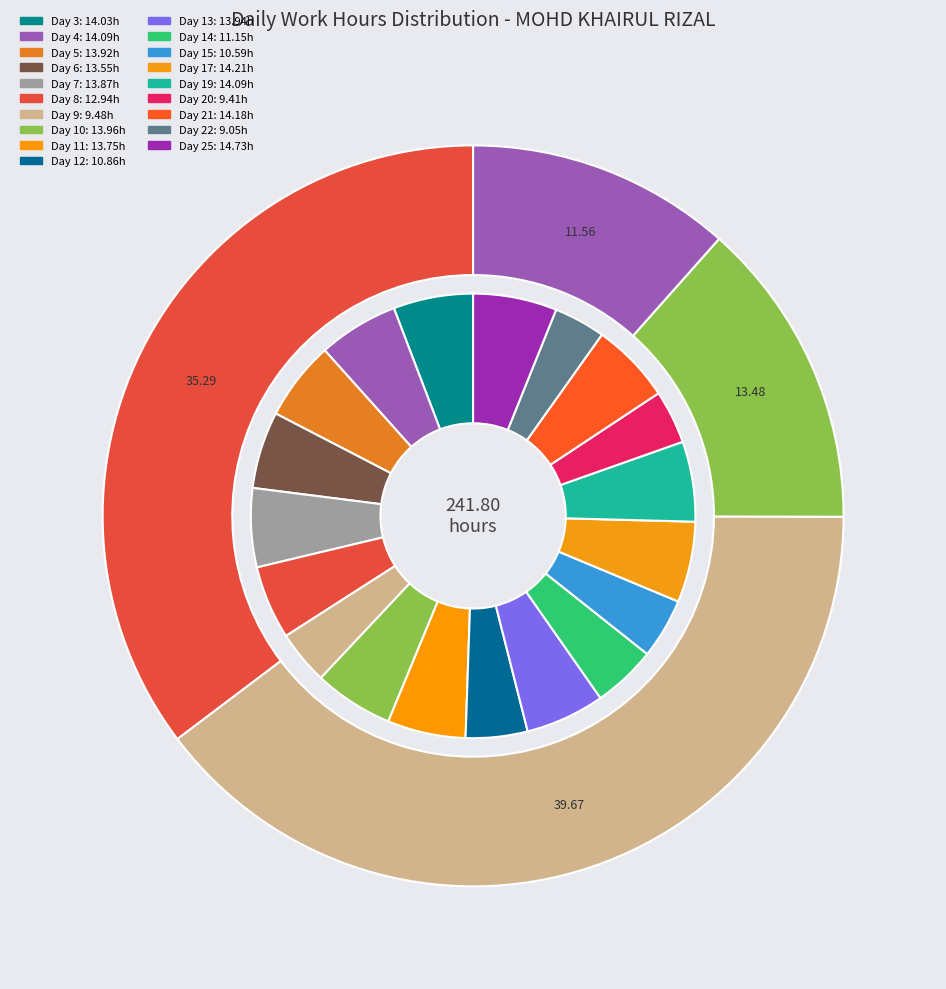

What percentage is the Day 9 slice, to the nearest percent?

4%